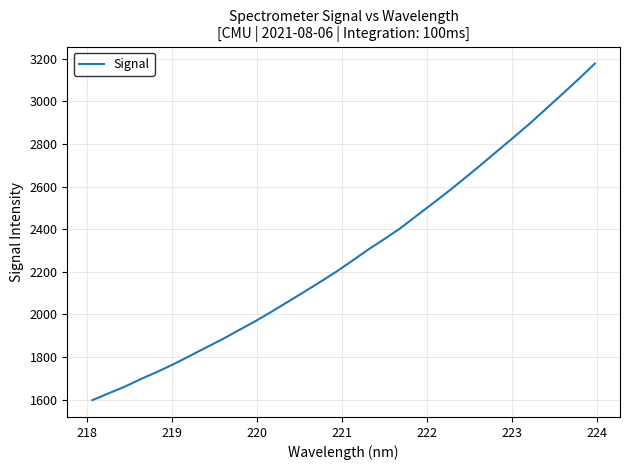

What is the greatest value displayed?

3177.1